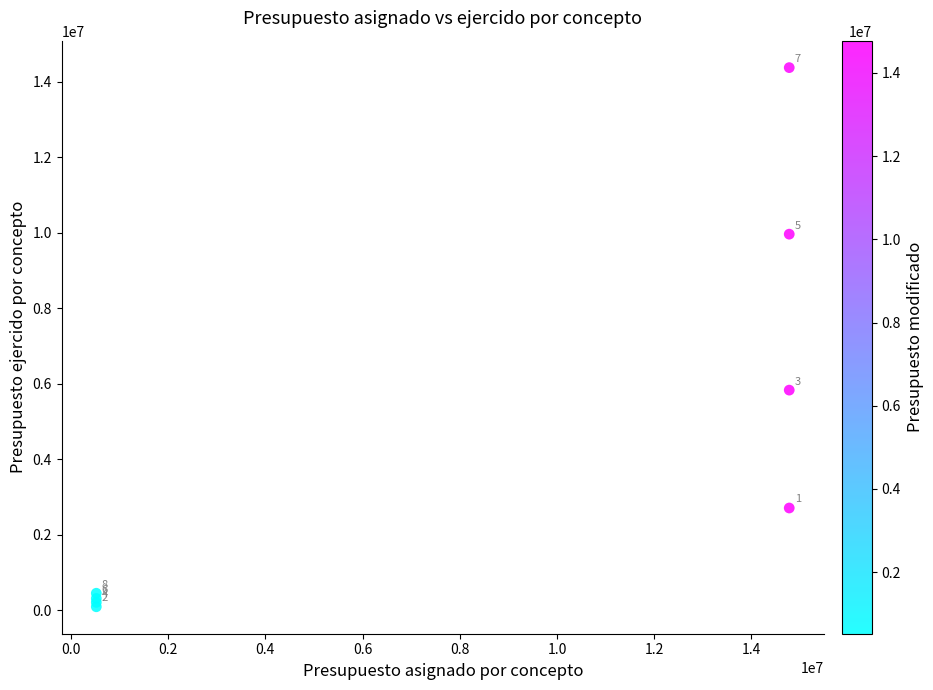

What Y value in the scatter plot is closest to 7232261?

5829305.3